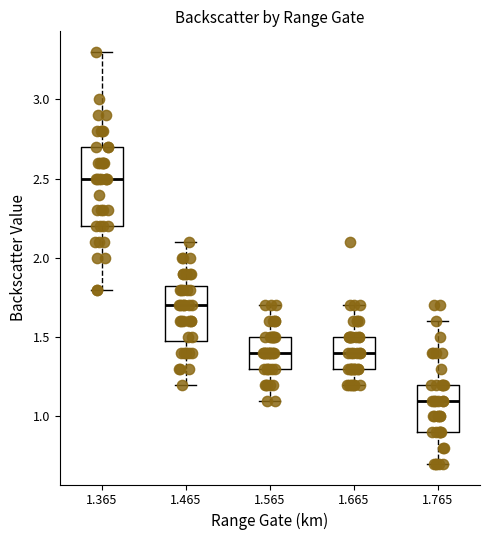

Comparing the boxes themselves (not the whiskers), which one is the tallest?

1.365